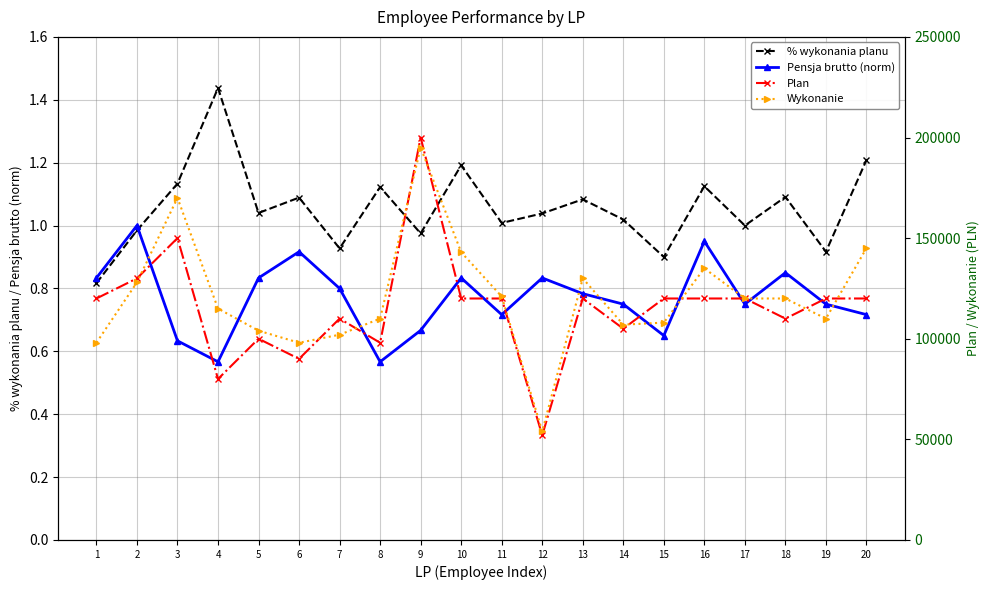

Reading right to left, extract all data points from this chart.

% wykonania planu: 20=1.2	19=0.9	18=1.1	17=1.0	16=1.1	15=0.9	14=1.0	13=1.1	12=1.0	11=1.0	10=1.2	9=1.0	8=1.1	7=0.9	6=1.1	5=1.0	4=1.4	3=1.1	2=1.0	1=0.8
Pensja brutto (norm): 20=0.7	19=0.8	18=0.8	17=0.8	16=0.9	15=0.7	14=0.8	13=0.8	12=0.8	11=0.7	10=0.8	9=0.7	8=0.6	7=0.8	6=0.9	5=0.8	4=0.6	3=0.6	2=1.0	1=0.8
Plan: 20=120000.0	19=120000.0	18=110000.0	17=120000.0	16=120000.0	15=120000.0	14=105000.0	13=120000.0	12=52000.0	11=120000.0	10=120000.0	9=200000.0	8=98000.0	7=110000.0	6=90000.0	5=100000.0	4=80000.0	3=150000.0	2=130000.0	1=120000.0
Wykonanie: 20=145000.0	19=110000.0	18=120000.0	17=120000.0	16=135000.0	15=108000.0	14=107000.0	13=130000.0	12=54000.0	11=121000.0	10=143000.0	9=195000.0	8=110000.0	7=102000.0	6=98000.0	5=104000.0	4=115000.0	3=170000.0	2=128000.0	1=98000.0